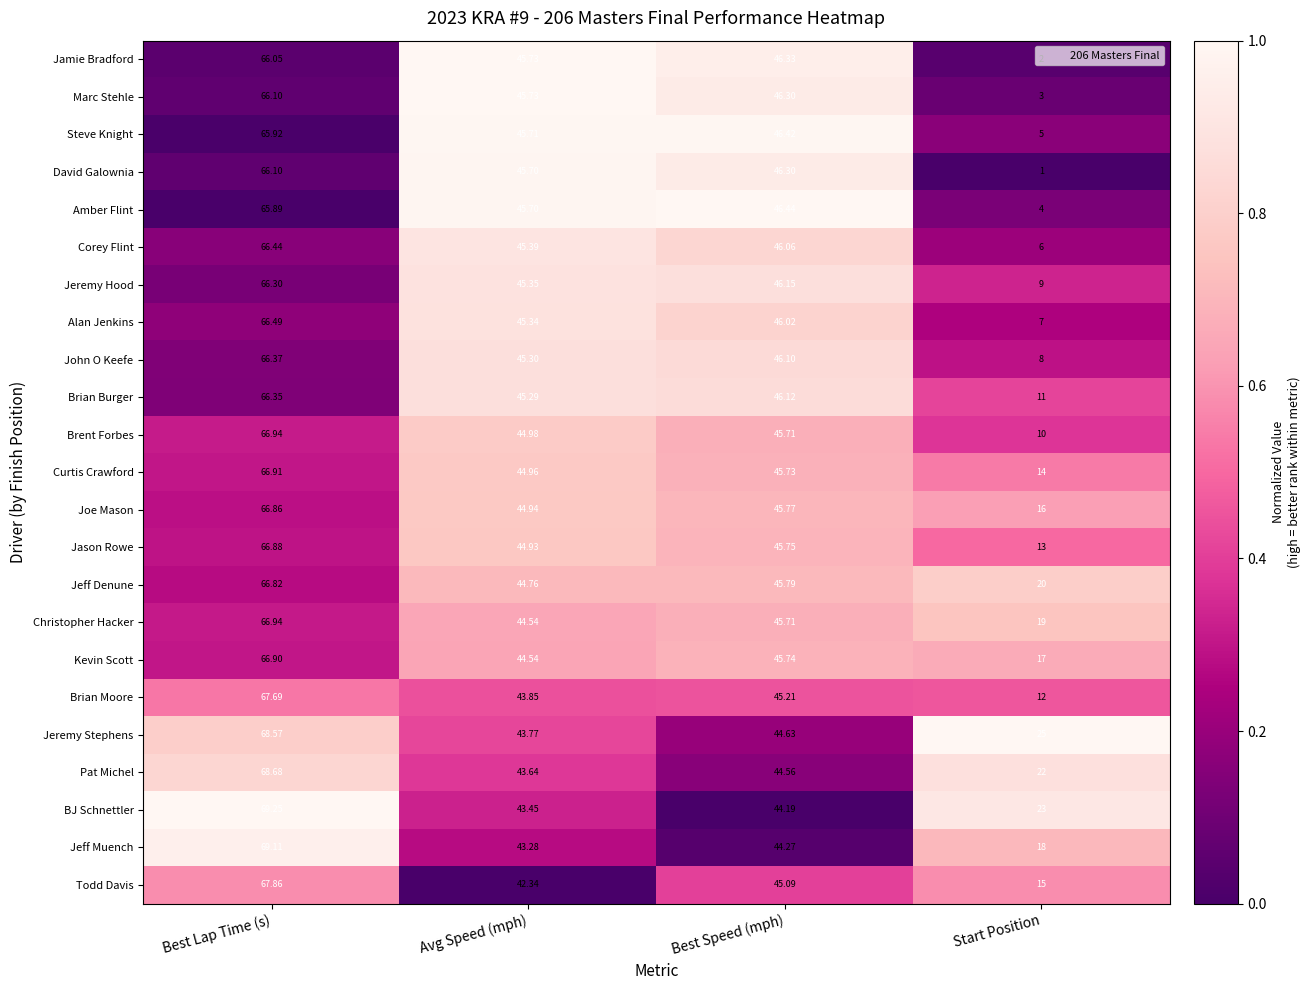

Where does the Corey Flint series first go above 46?

Best Lap Time (s)